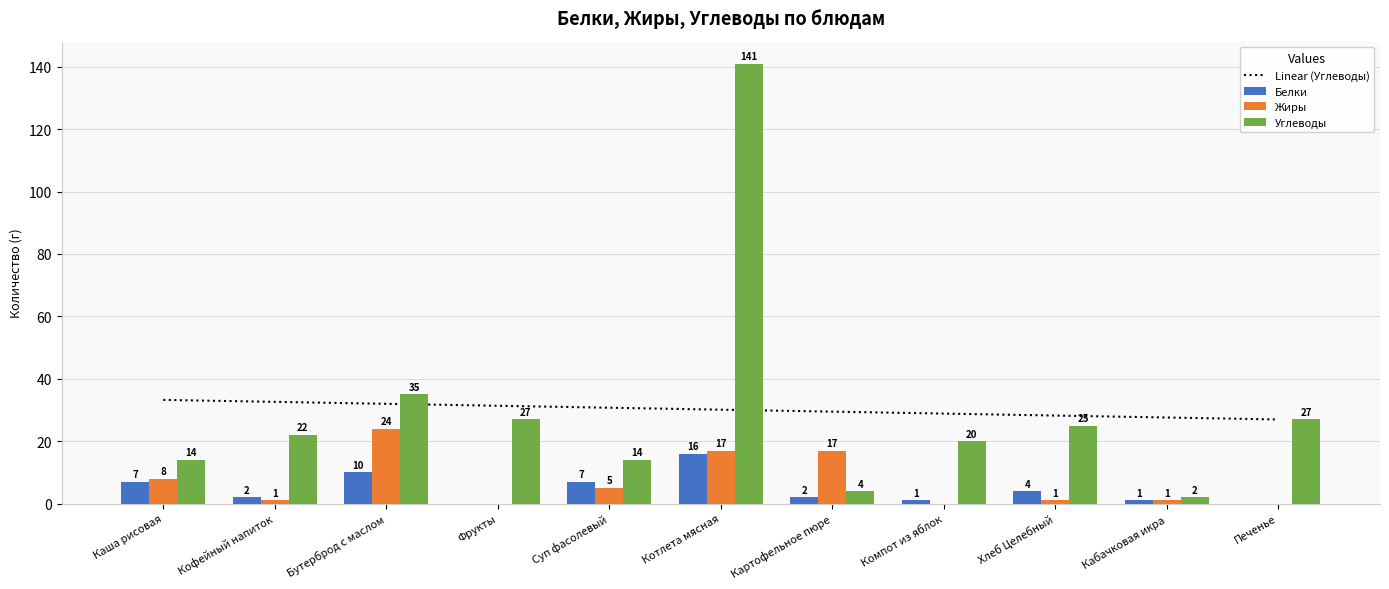

True or false: Углеводы has a value of 27 at Компот из яблок.

False